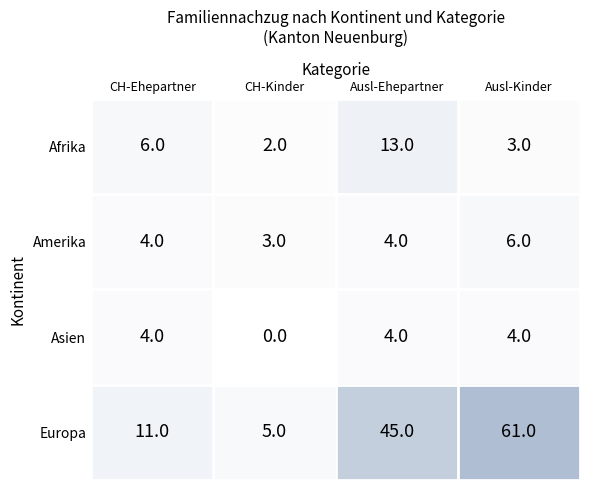

What is the difference between the Afrika values at Ausl-Ehepartner and Ausl-Kinder?

10